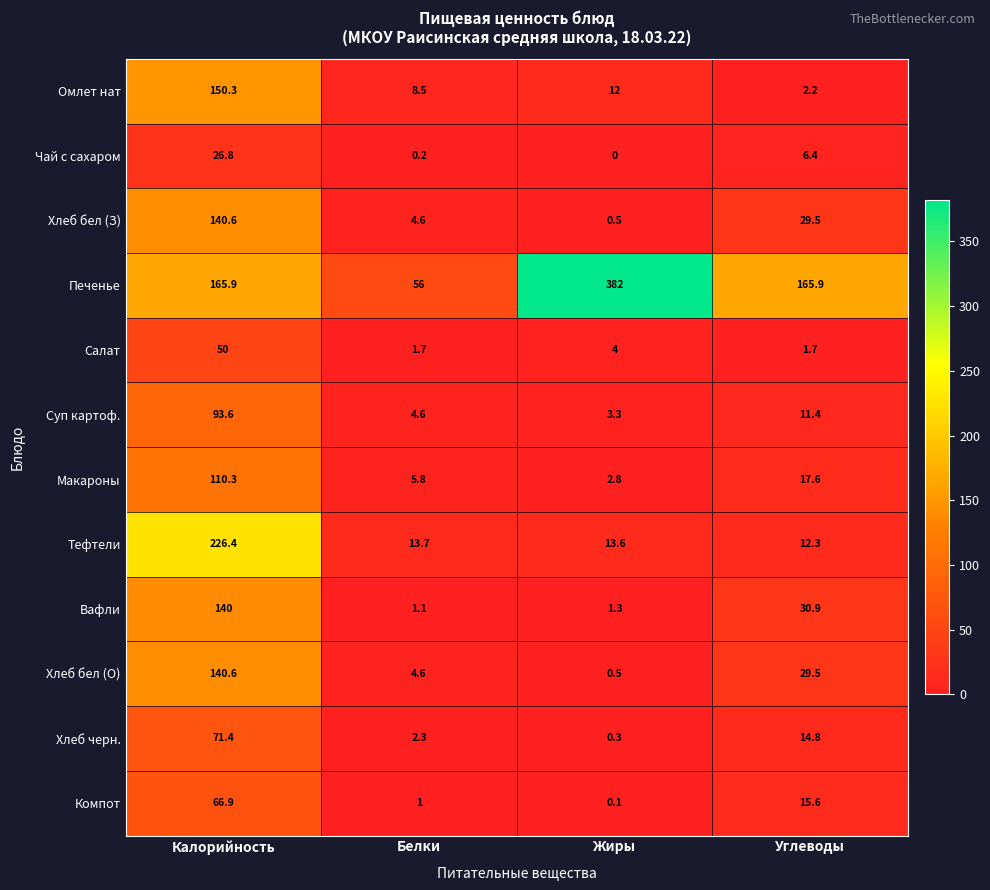

Which series has the widest spread of values?

Печенье